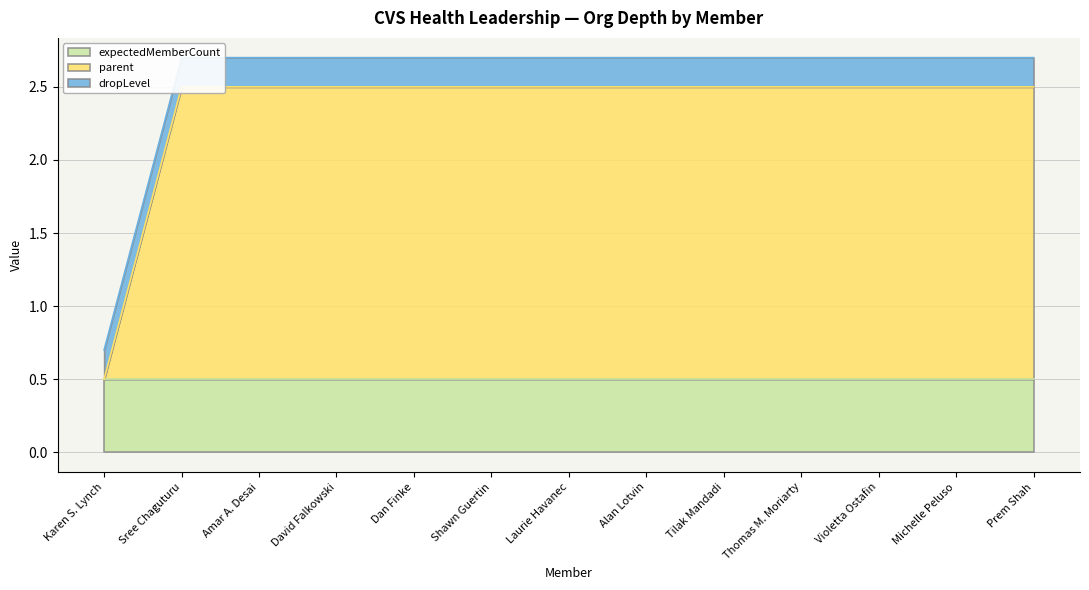

What is the average value of the parent_numeric series?

2